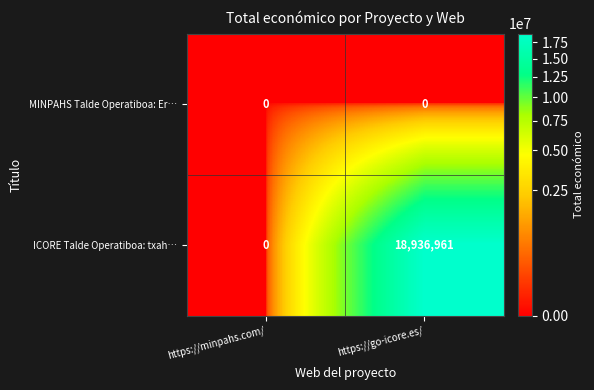

Reading left to right, extract all data points from this chart.

MINPAHS Talde Operatiboa: Er…: 0	0
ICORE Talde Operatiboa: txah…: 0	18936961